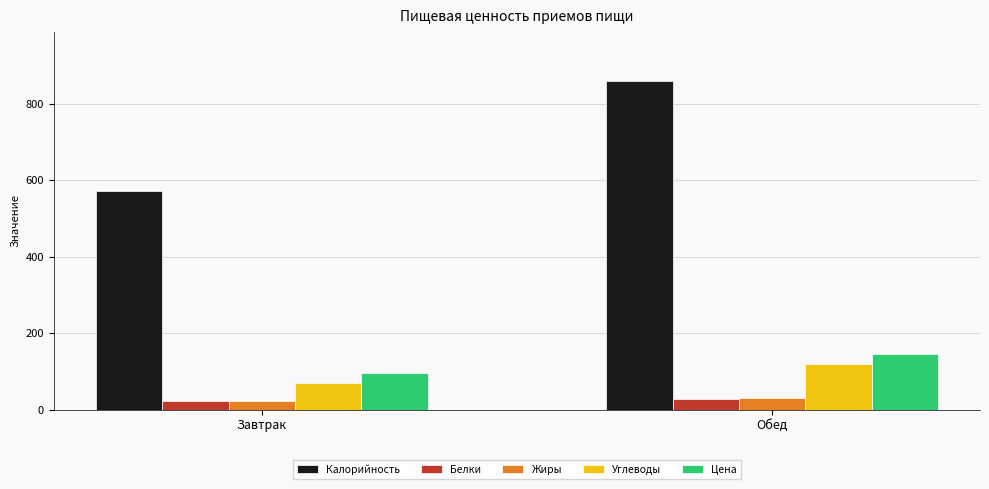

What is the total value across all series at Обед?

1181.0